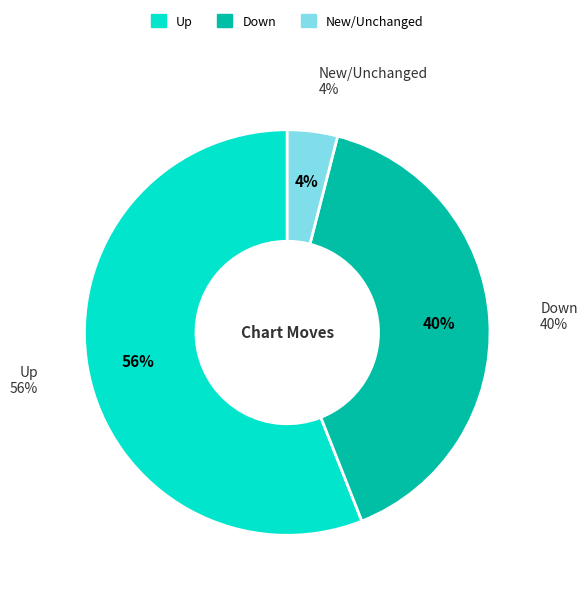

Approximately how many times larger is the value at up compared to down?

1.4